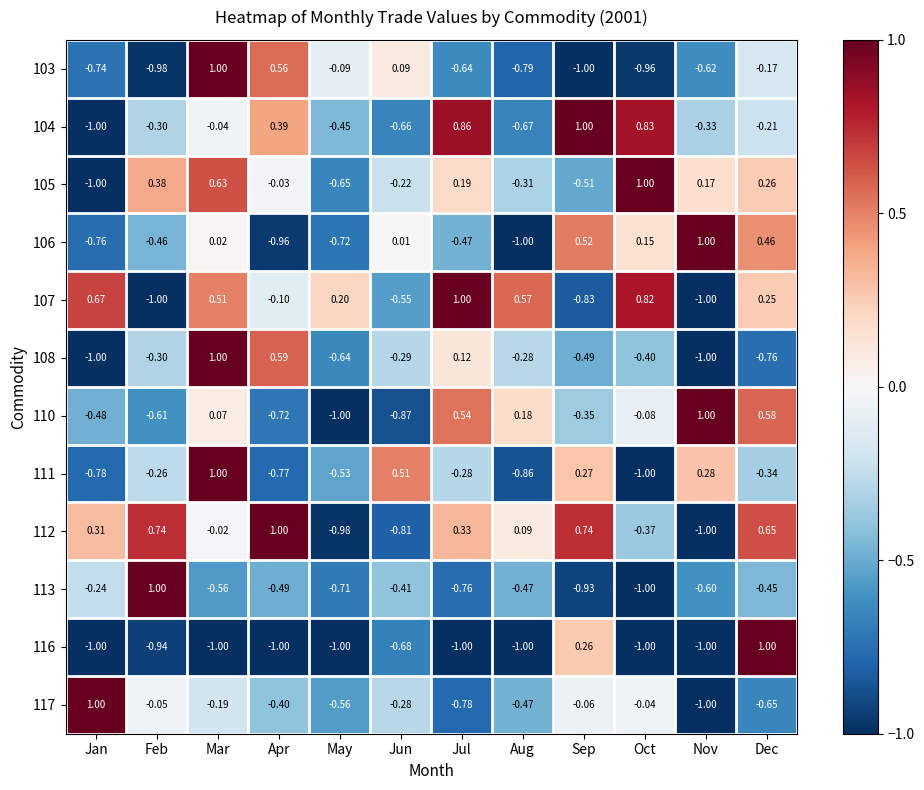

Is the value of 110 at Oct greater than the value of 104 at Jun?

Yes